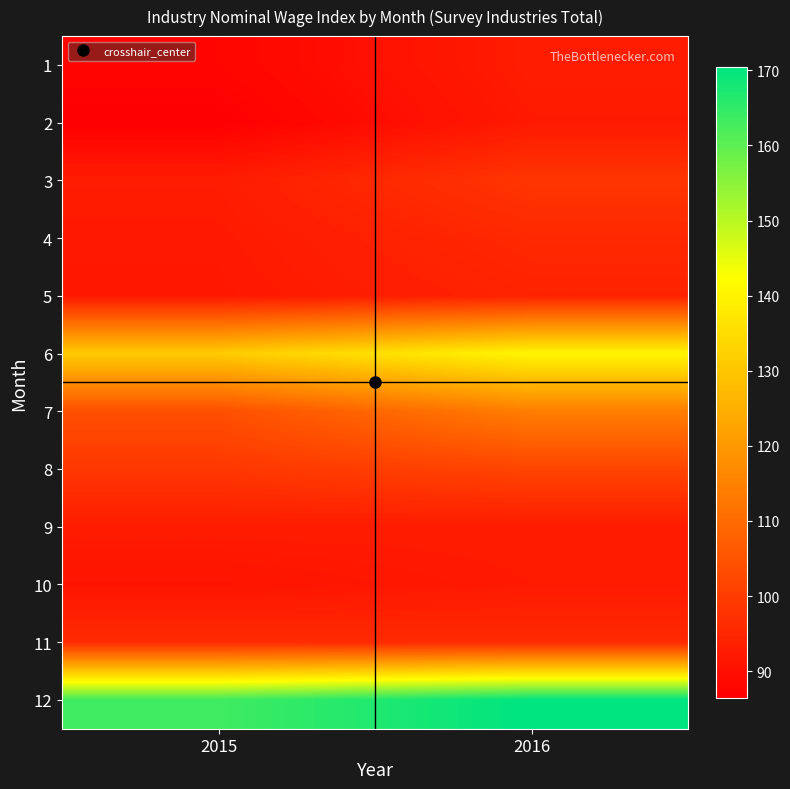

What is the spread (max minus min) of values at 2016?

78.1